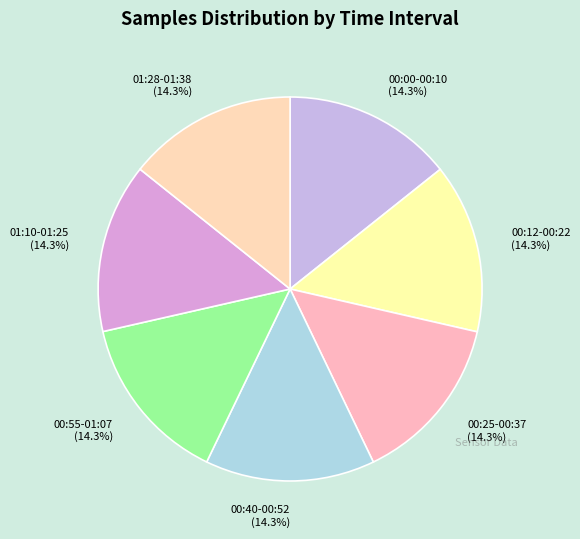

What is the ratio of the value at 00:25-00:37 (14.3%) to the value at 00:12-00:22 (14.3%)?

1.0